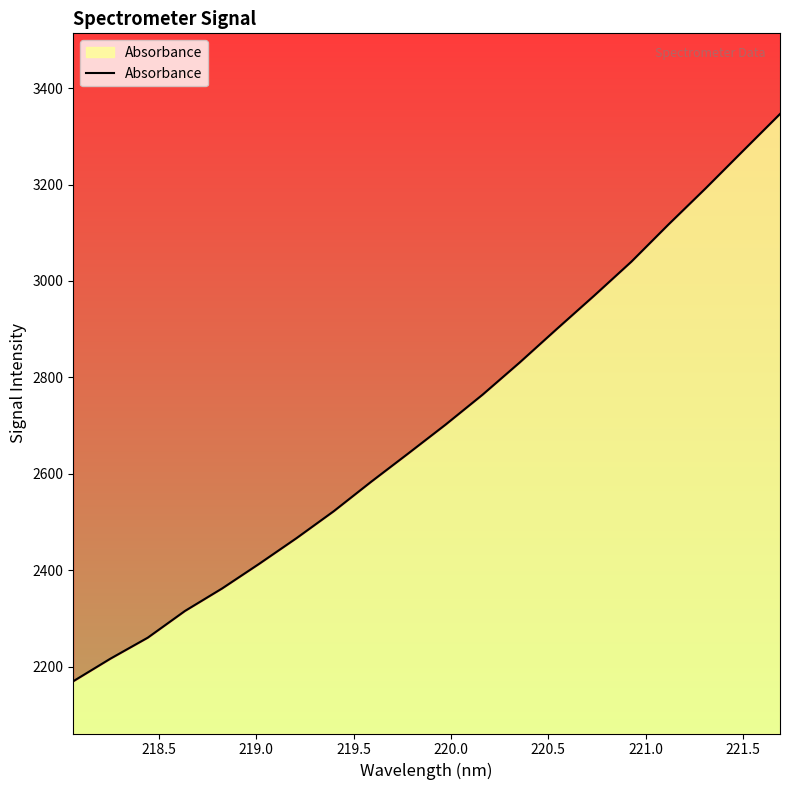

What is the label of the 18th point from the right?

219.0